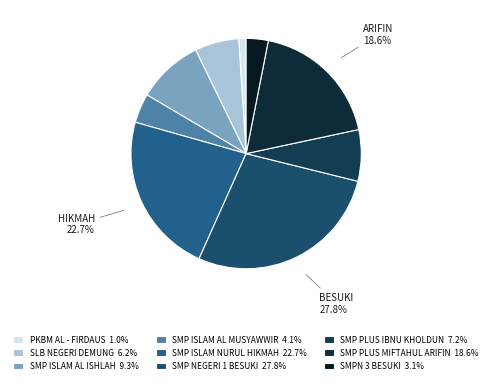

To the nearest percent, what is the average slice percentage?

11%